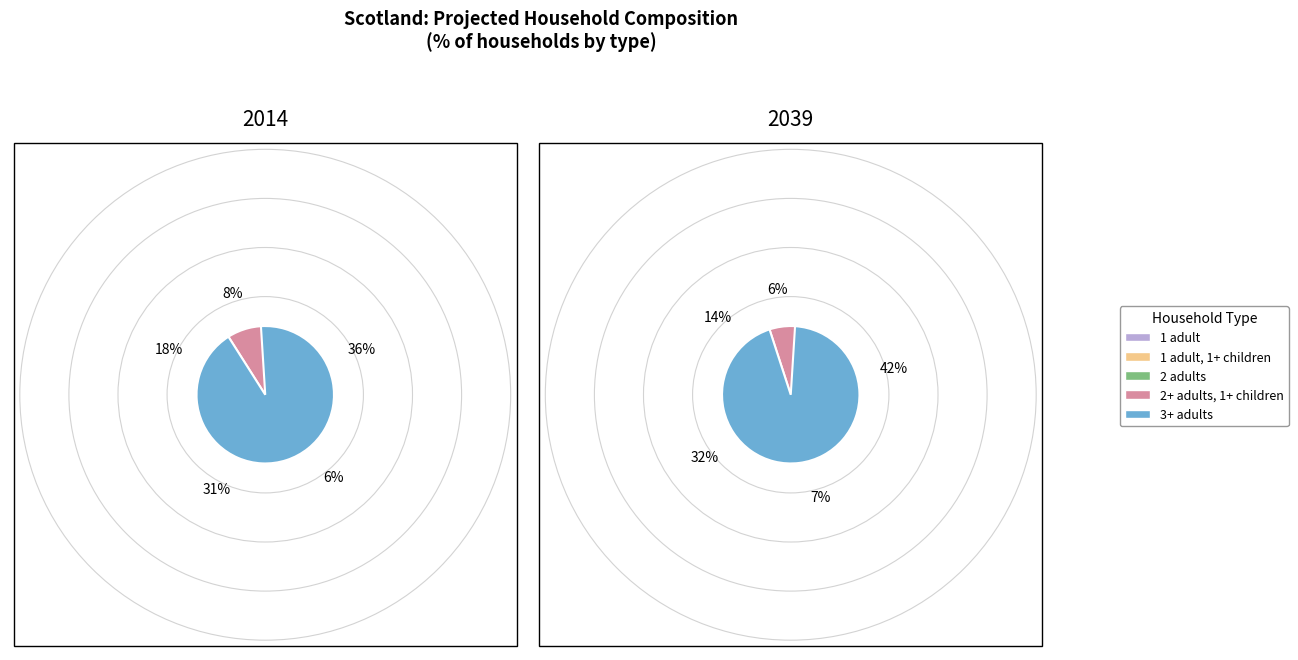

Which category has the biggest portion of the pie?

1 adult, 1+ children